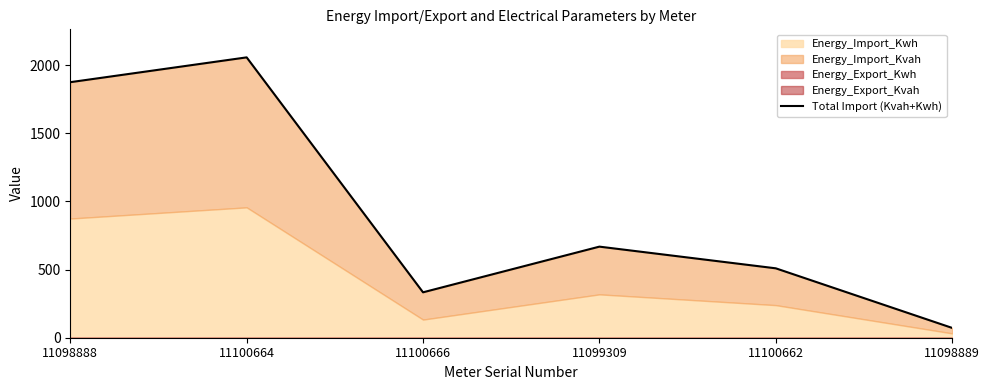

Reading left to right, what are all the values shown in this chart?

1874	2056	333	668	509	72